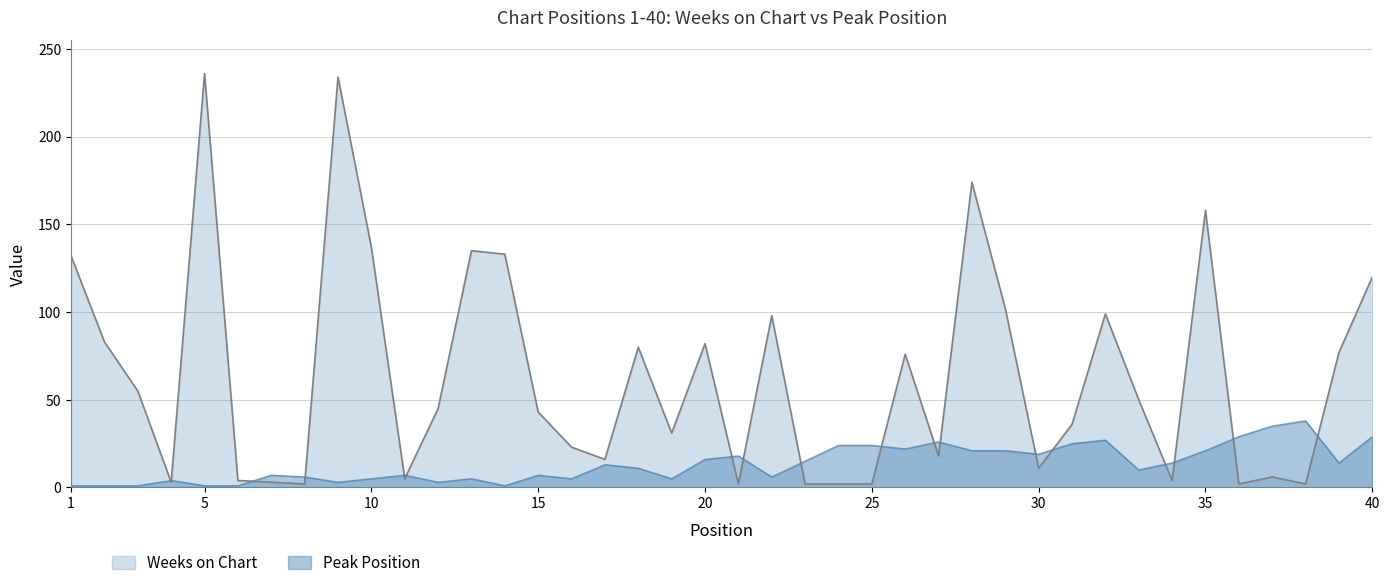

Which series has the widest spread of values?

Weeks on Chart